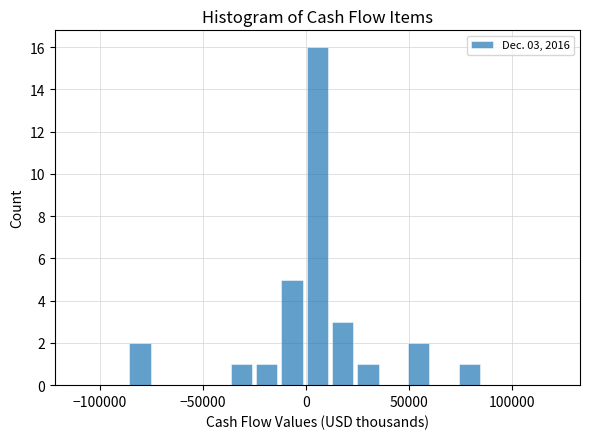

Read against the x-axis, roughly where is the centre of the tallest bar?

5000